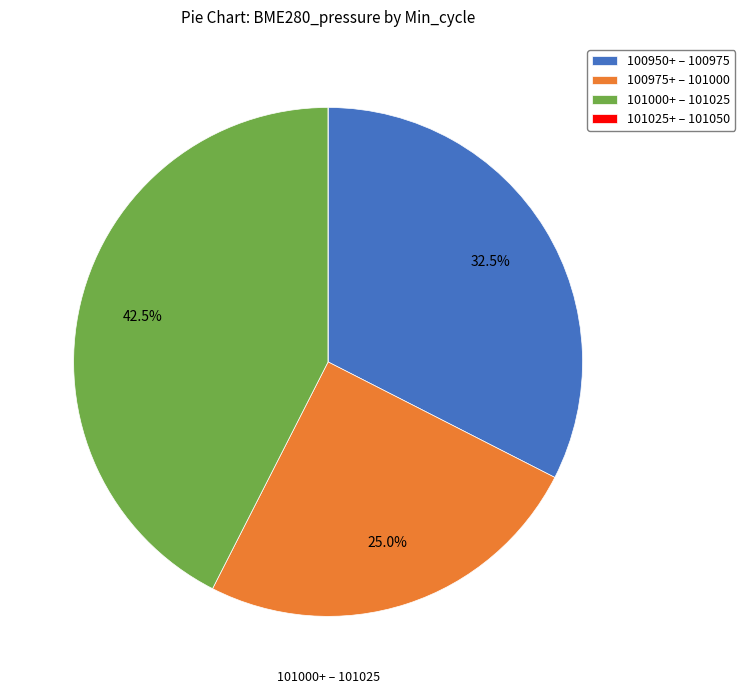

Does any single category account for the majority?

No